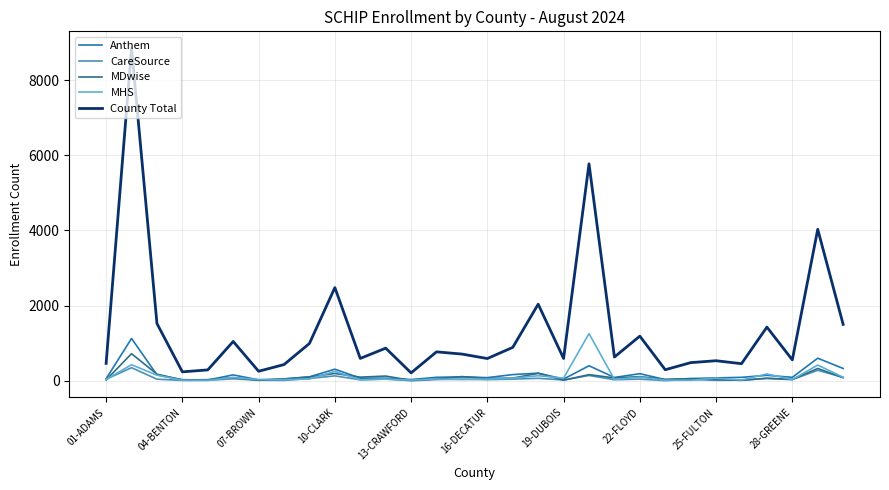

Which series has the largest total across all categories?

County Total